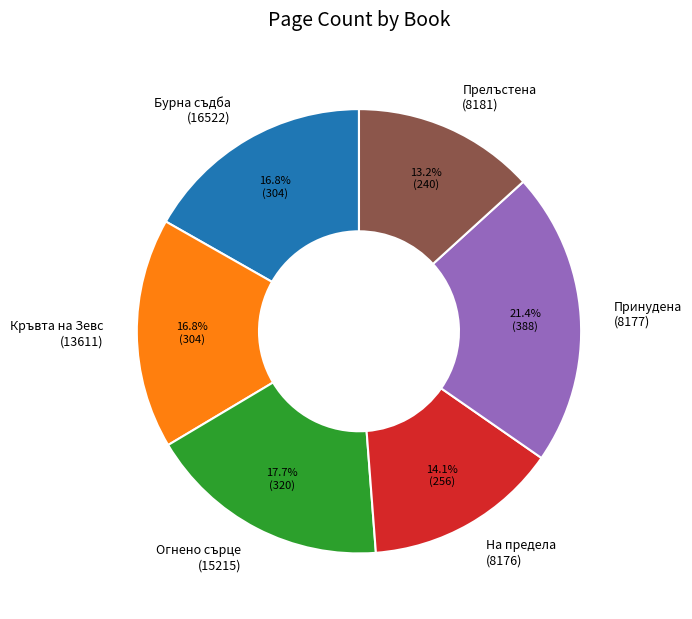

How many slices are in this pie chart?

6